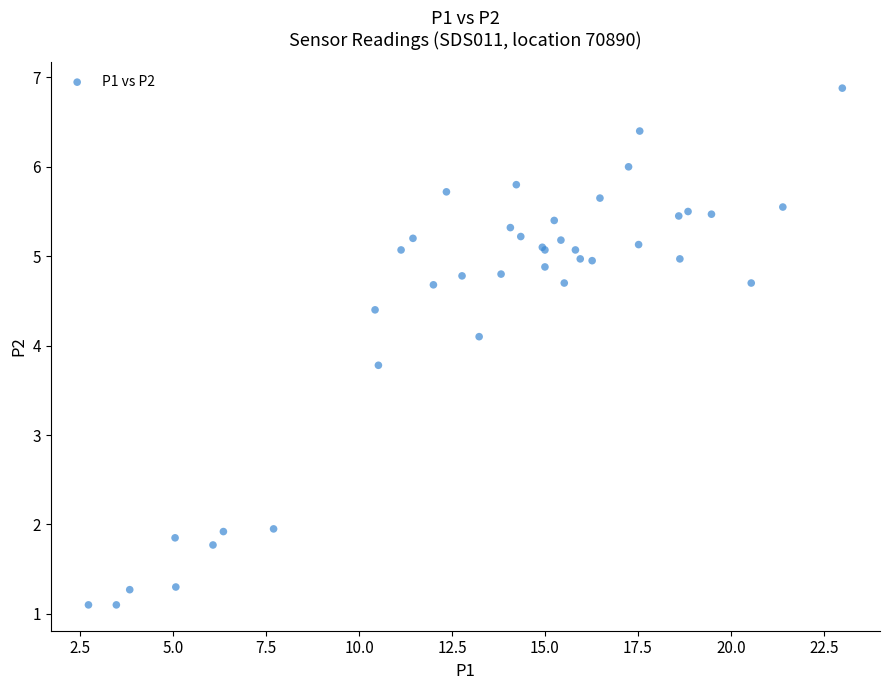

What Y value in the scatter plot is closest to 3?

3.8